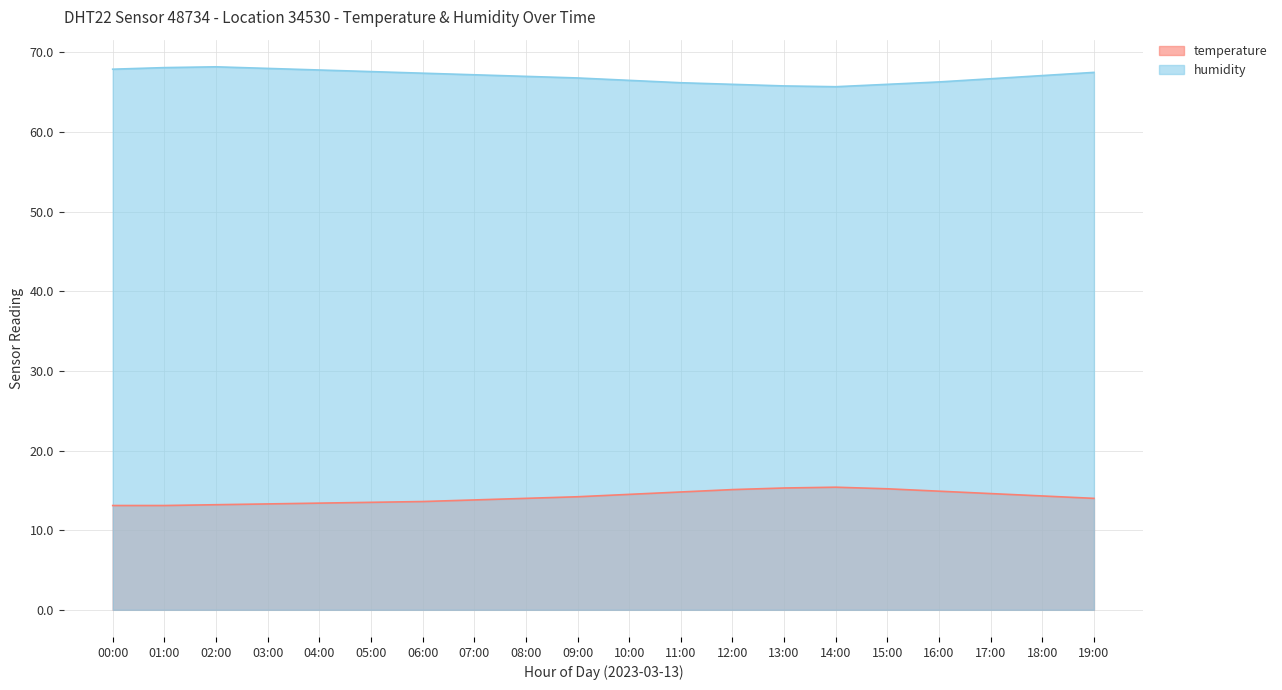

True or false: temperature and humidity intersect in this chart.

False